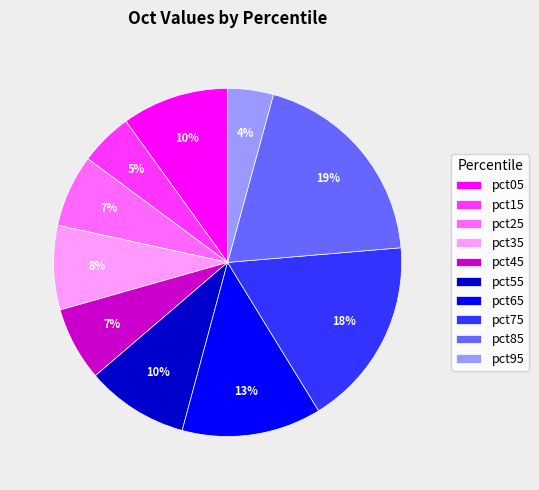

Does pct05 represent more than half of the total?

No